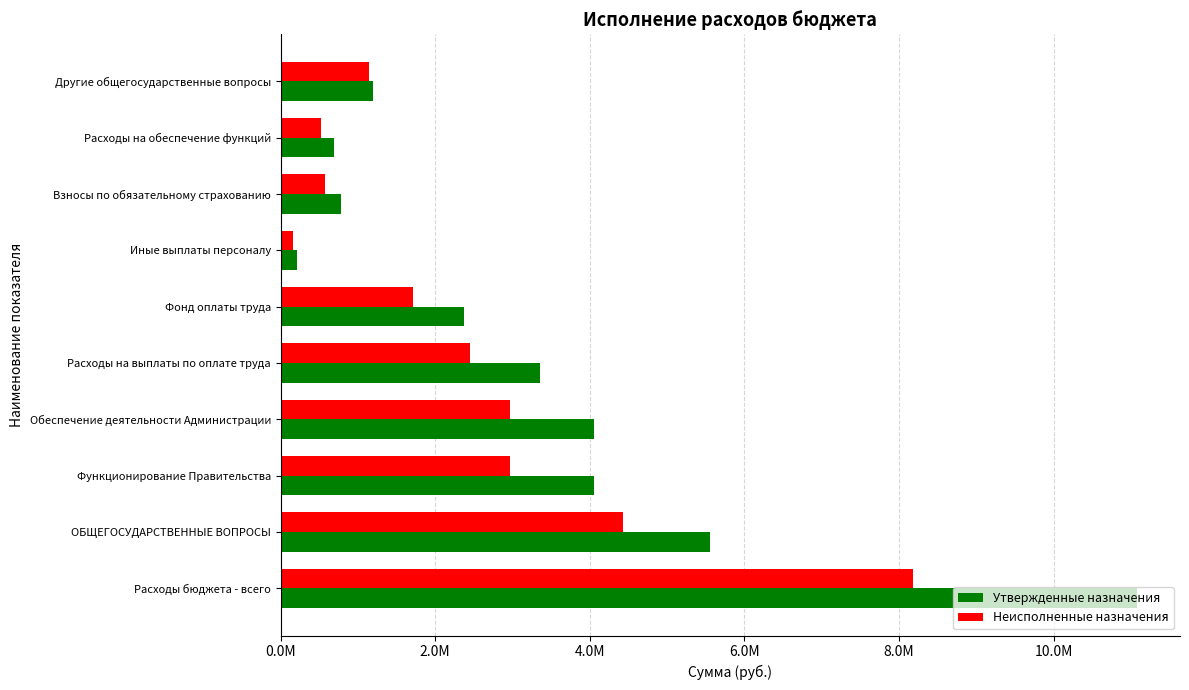

What is the sum of all Утвержденные назначения values?

33364230.3